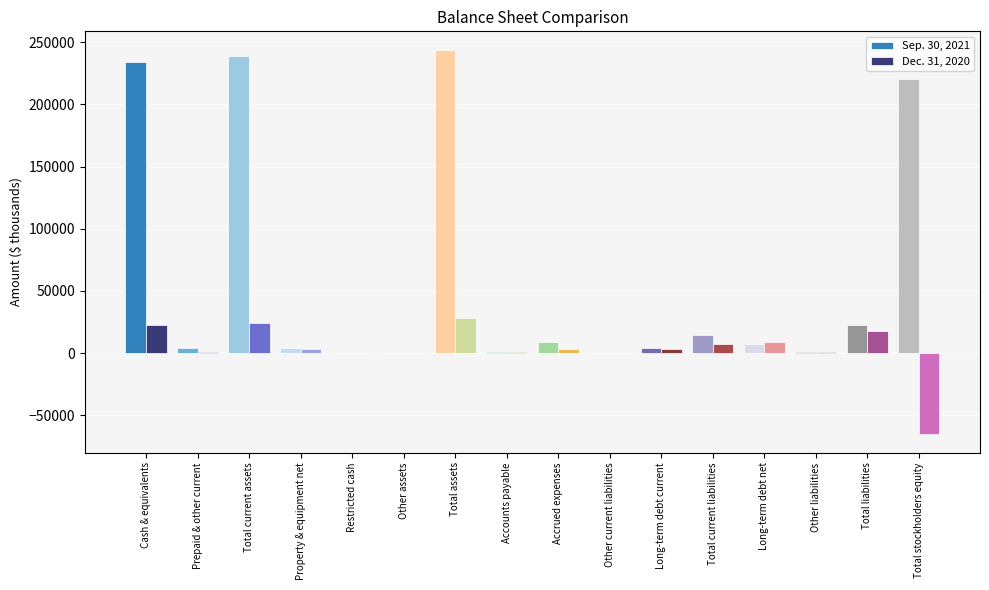

Count the number of categories in the chart.

16